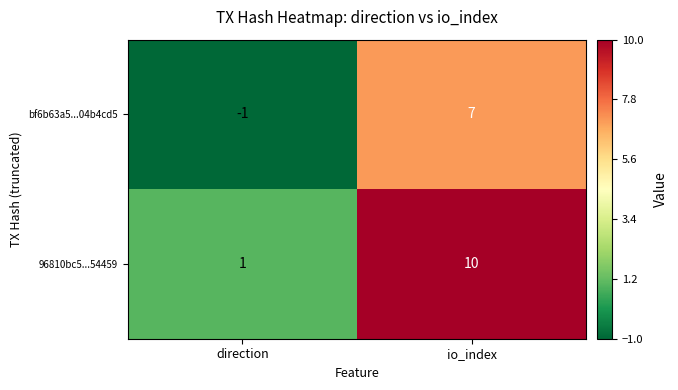

Which label corresponds to the smallest value in the chart?

direction